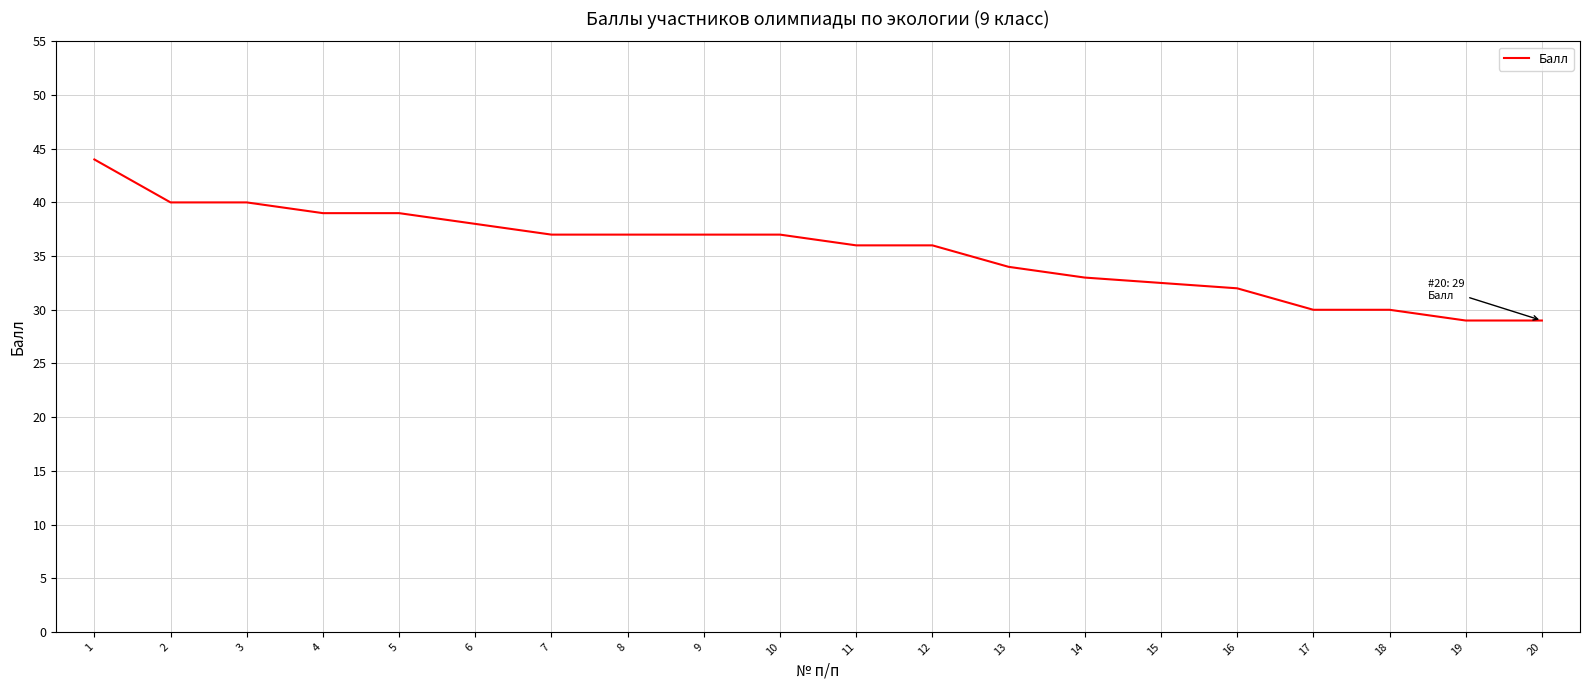

What is the average value?

35.5